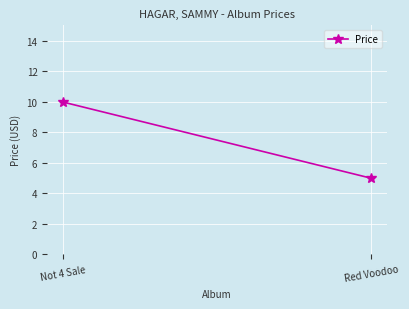

Which category has the highest value across all series?

Not 4 Sale